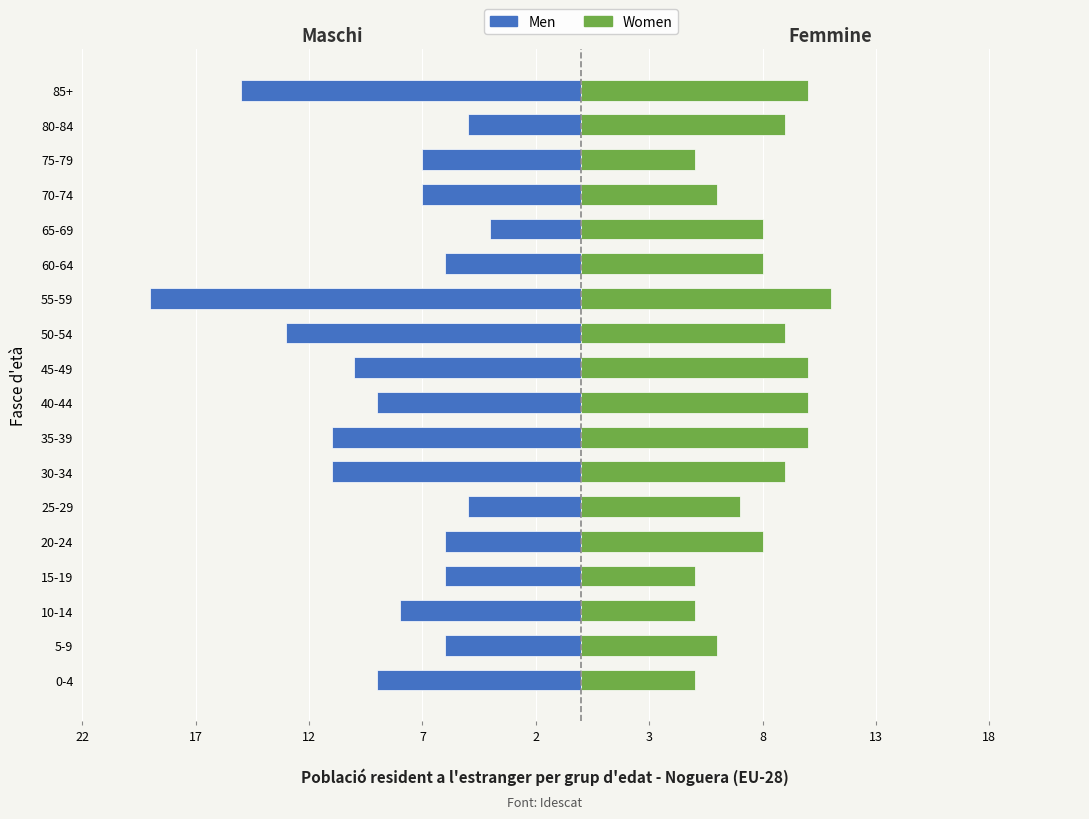

Count the Women values in the range 6 to 10.

13